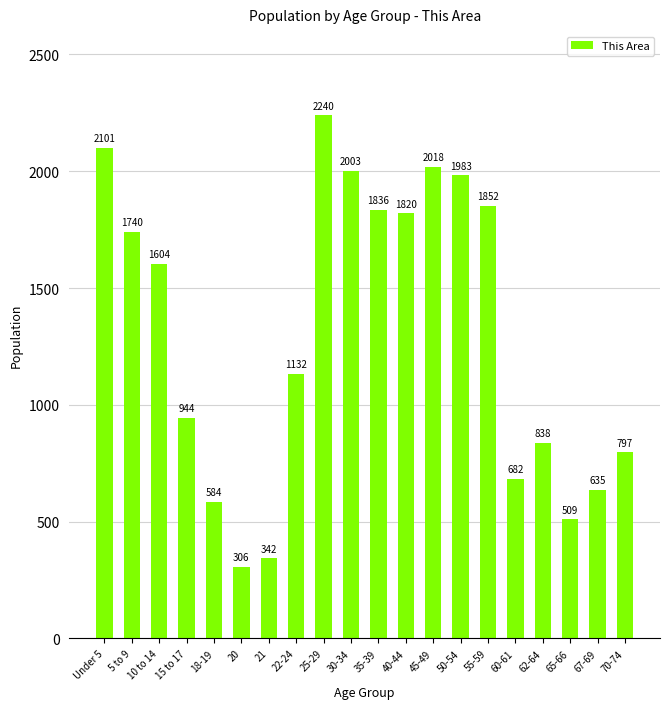

Is it true that the value at 30-34 is 3085?

False